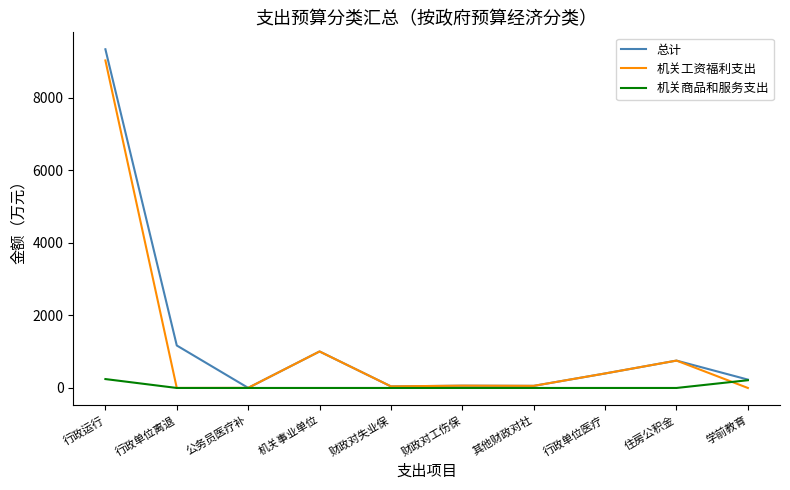

Which series changed the most between 行政运行 and 机关事业单位?

总计